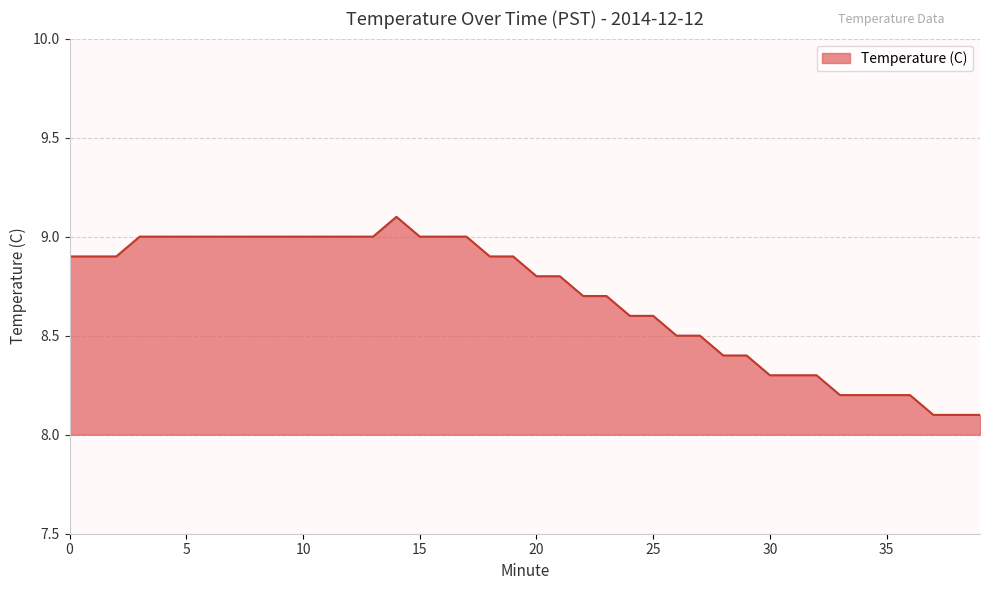

What is the minimum value shown in the chart?

8.1